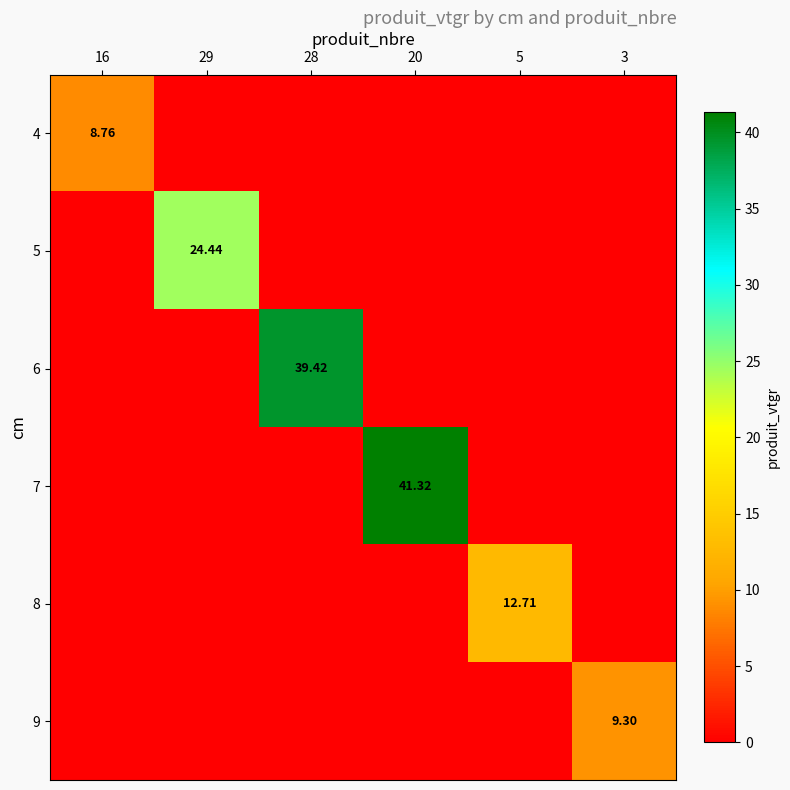

At 5, list the series in order from largest to smallest.

8, 4, 5, 6, 7, 9